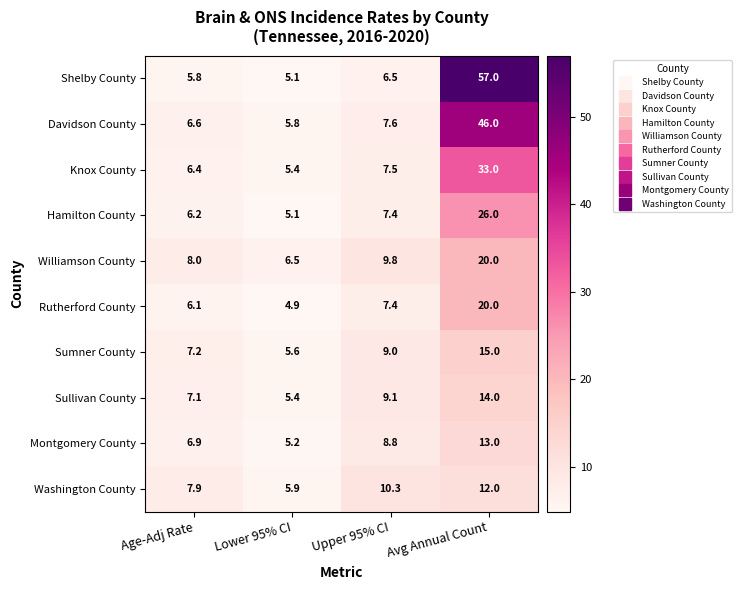

The Shelby County series shows 6.5 at Upper 95% CI. True or false?

True